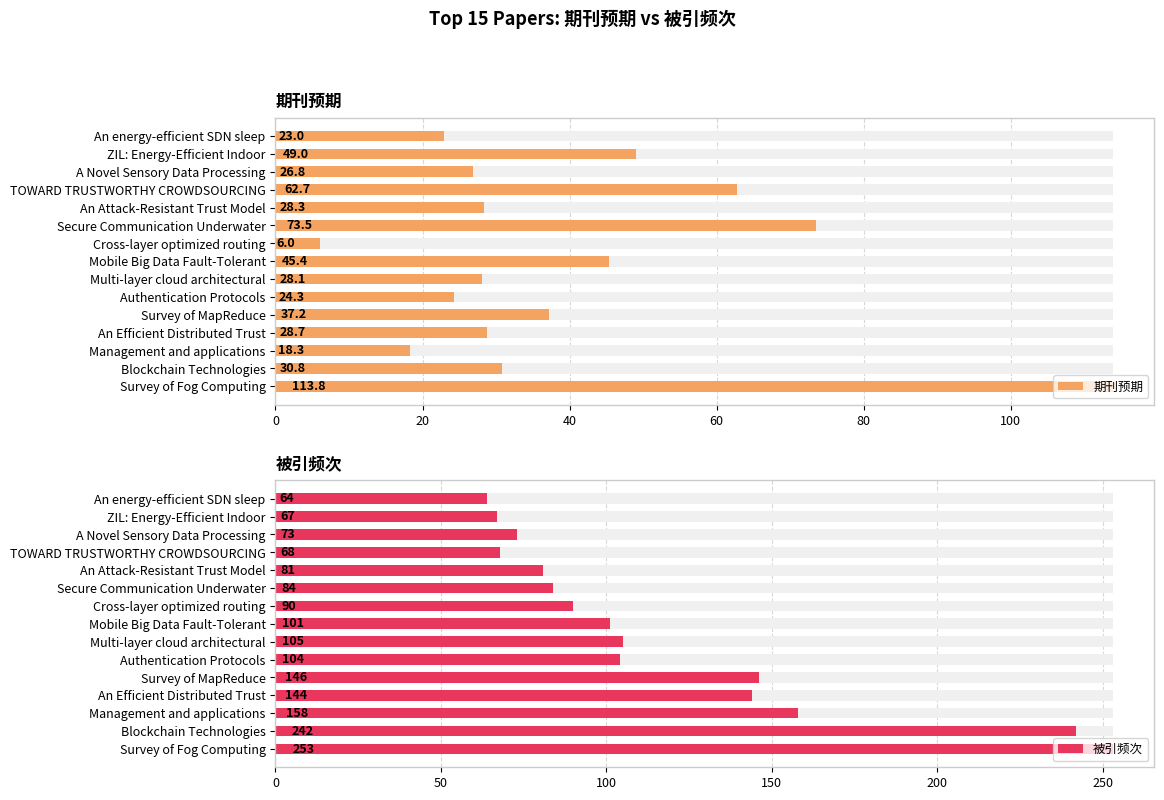

How many groups of bars are there?

15